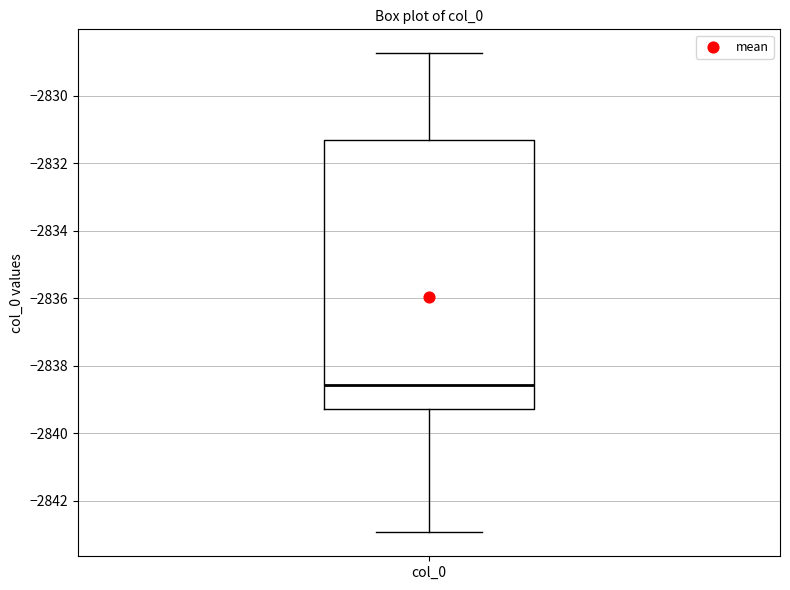

Where does the median line of the box for col_0 sit on the y-axis? The values are not printed on the chart, so give them approximately, as read against the axis.

-2838.6